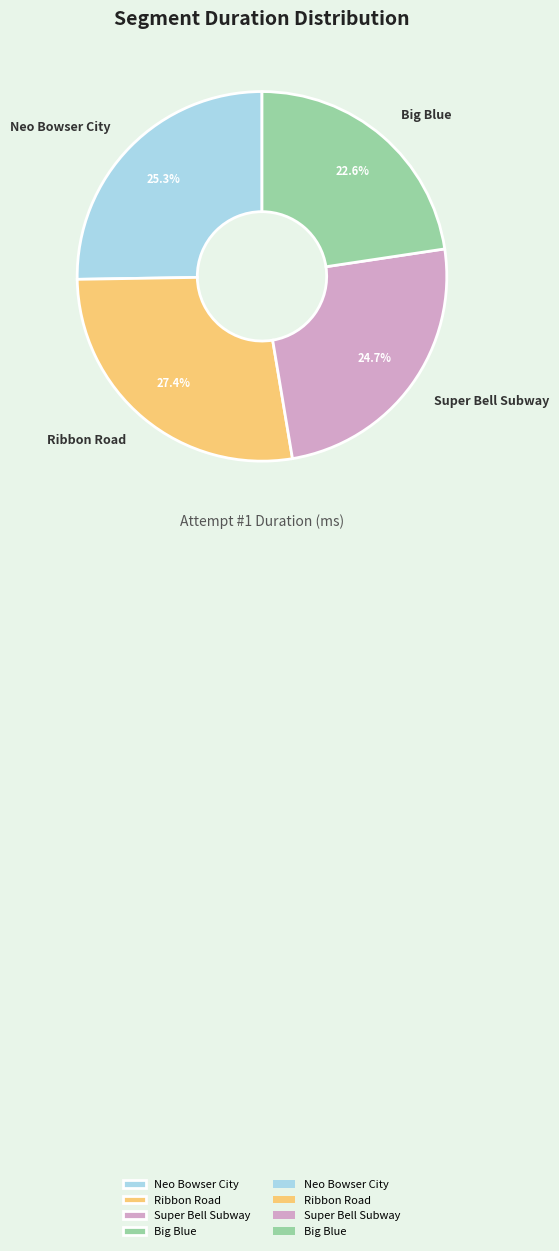

To the nearest percent, what is the combined percentage of Big Blue and Ribbon Road?

50%